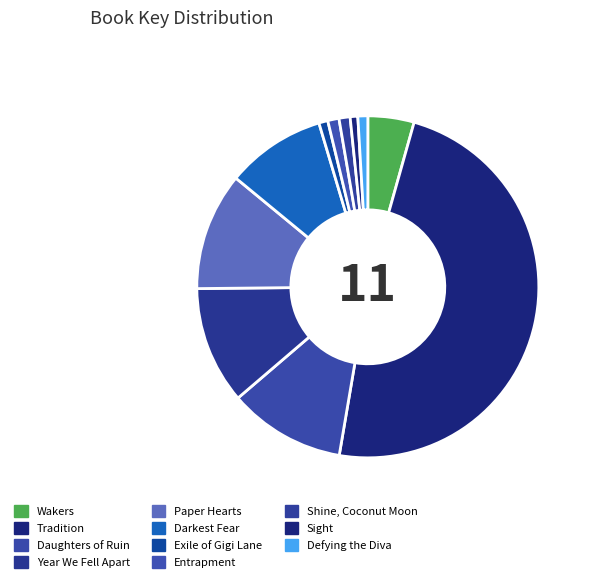

Is there any slice that represents more than half of the pie?

No